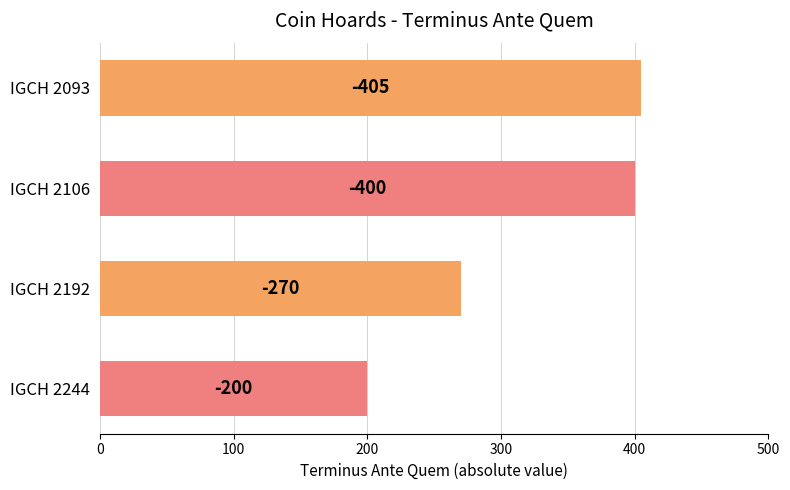

What is the sum of all values?

1275